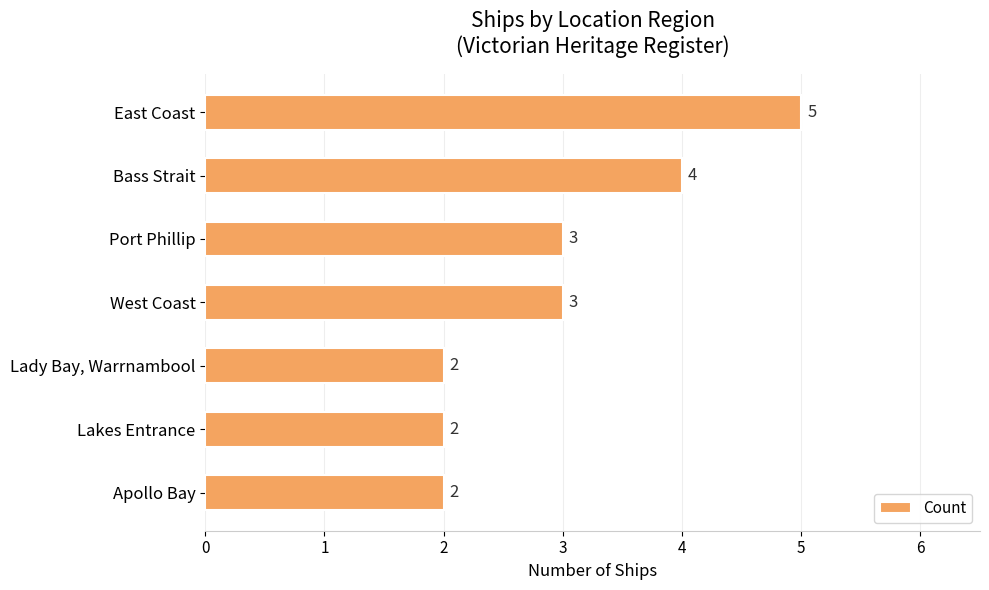

The value at East Coast is 5. True or false?

True